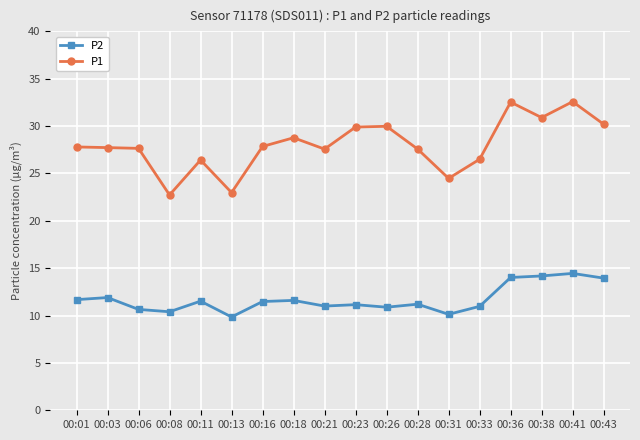

What is the average value of the P1 series?

28.0